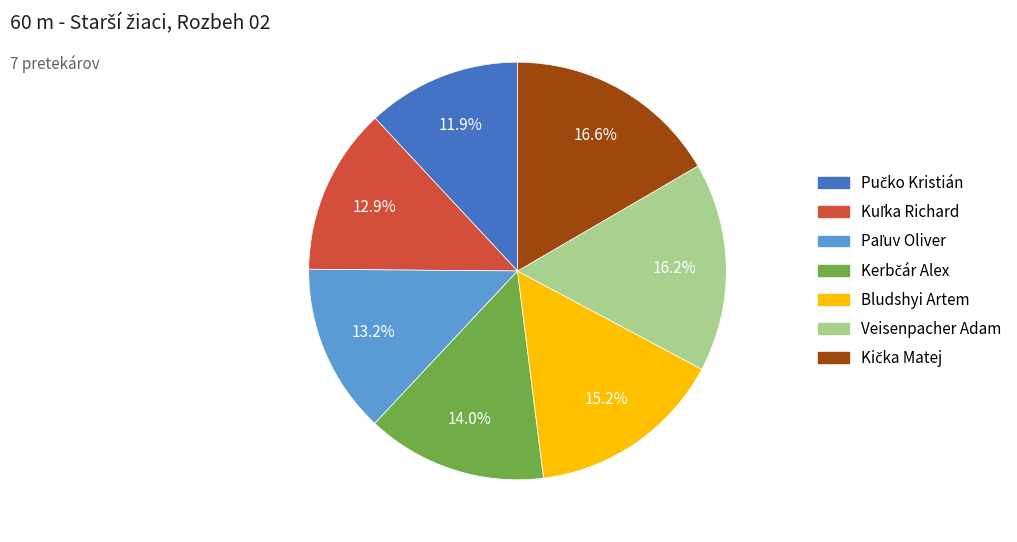

Is there a majority slice in this chart?

No